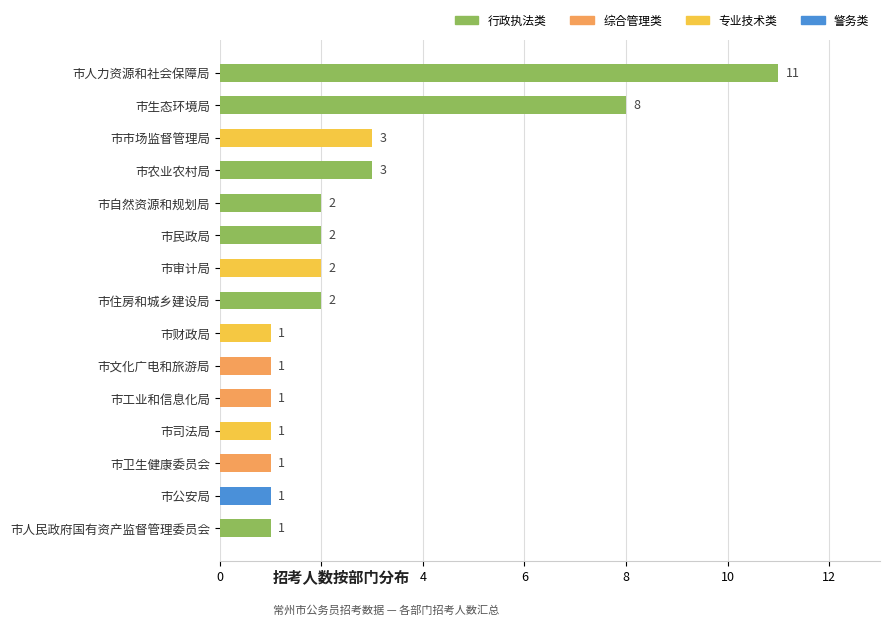

Approximately how many times larger is the value at 市文化广电和旅游局 compared to 市人民政府国有资产监督管理委员会?

1.0